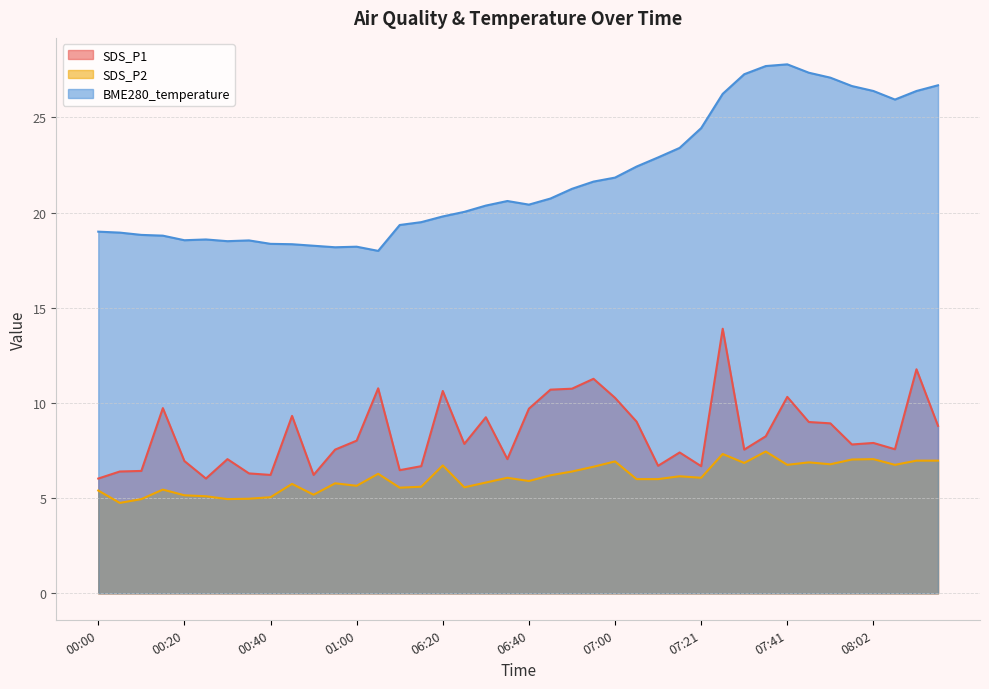

Reading left to right, transcribe all the data shown in this chart.

SDS_P1: 00:00=6.0	00:05=6.4	00:10=6.4	00:15=9.7	00:20=7.0	00:25=6.0	00:30=7.0	00:35=6.3	00:40=6.2	00:45=9.3	00:50=6.2	00:55=7.5	01:00=8.0	01:06=10.8	06:10=6.5	06:15=6.7	06:20=10.6	06:25=7.8	06:30=9.2	06:35=7.0	06:40=9.7	06:45=10.7	06:50=10.8	06:55=11.3	07:00=10.3	07:06=9.0	07:11=6.7	07:16=7.4	07:21=6.7	07:26=13.9	07:31=7.5	07:36=8.2	07:41=10.3	07:46=9.0	07:51=8.9	07:56=7.8	08:02=7.9	08:07=7.6	08:12=11.8	08:17=8.8
SDS_P2: 00:00=5.4	00:05=4.8	00:10=5.0	00:15=5.5	00:20=5.2	00:25=5.1	00:30=5.0	00:35=5.0	00:40=5.0	00:45=5.8	00:50=5.2	00:55=5.8	01:00=5.7	01:06=6.3	06:10=5.5	06:15=5.6	06:20=6.7	06:25=5.6	06:30=5.8	06:35=6.1	06:40=5.9	06:45=6.2	06:50=6.4	06:55=6.7	07:00=6.9	07:06=6.0	07:11=6.0	07:16=6.2	07:21=6.1	07:26=7.3	07:31=6.8	07:36=7.5	07:41=6.8	07:46=6.9	07:51=6.8	07:56=7.0	08:02=7.0	08:07=6.8	08:12=7.0	08:17=7.0
BME280_temperature: 00:00=19.0	00:05=18.9	00:10=18.8	00:15=18.8	00:20=18.6	00:25=18.6	00:30=18.5	00:35=18.5	00:40=18.4	00:45=18.3	00:50=18.3	00:55=18.2	01:00=18.2	01:06=18.0	06:10=19.4	06:15=19.5	06:20=19.8	06:25=20.0	06:30=20.4	06:35=20.6	06:40=20.4	06:45=20.7	06:50=21.2	06:55=21.6	07:00=21.8	07:06=22.4	07:11=22.9	07:16=23.4	07:21=24.4	07:26=26.2	07:31=27.3	07:36=27.7	07:41=27.8	07:46=27.4	07:51=27.1	07:56=26.6	08:02=26.4	08:07=25.9	08:12=26.4	08:17=26.7